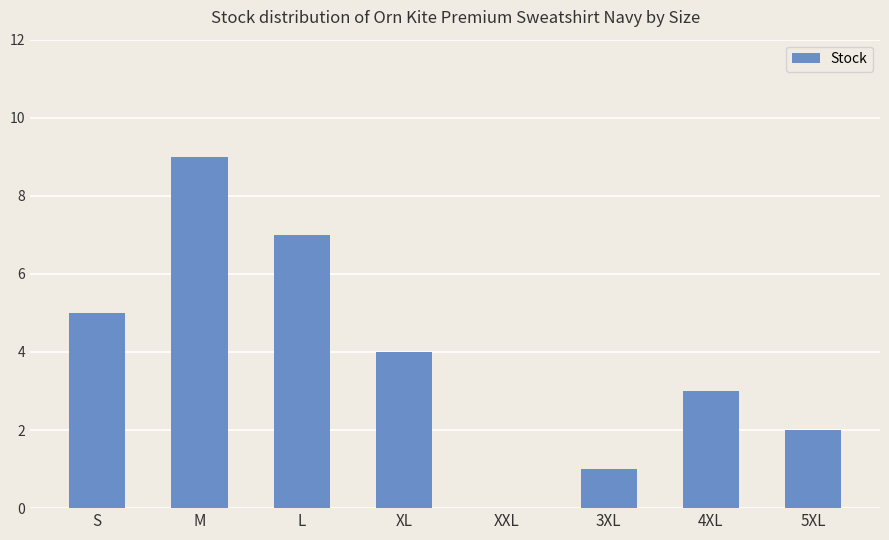

Approximately how many times larger is the value at M compared to S?

1.8